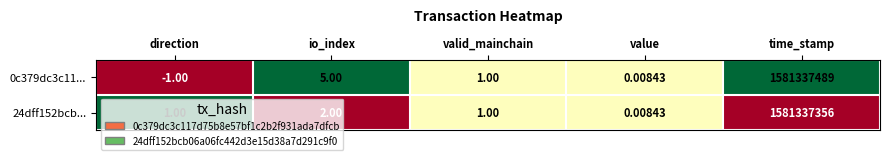

What is the spread (max minus min) of values at time_stamp?

133.0